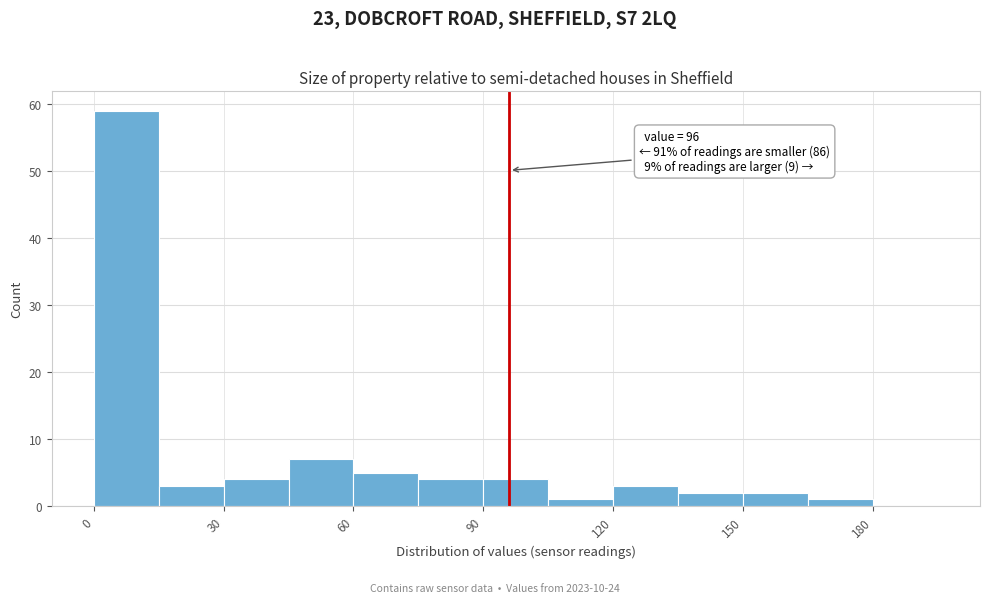

Read against the x-axis, roughly where is the centre of the tallest bar?

10